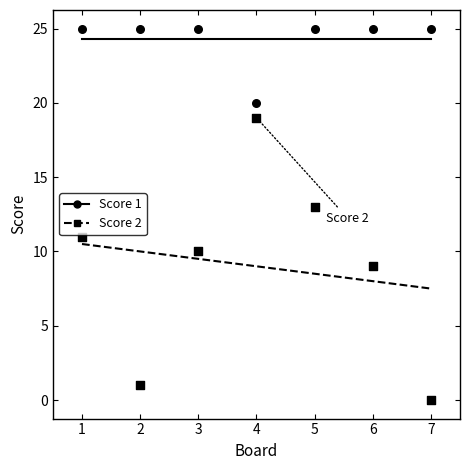

What is the total value across all series at 2?

26